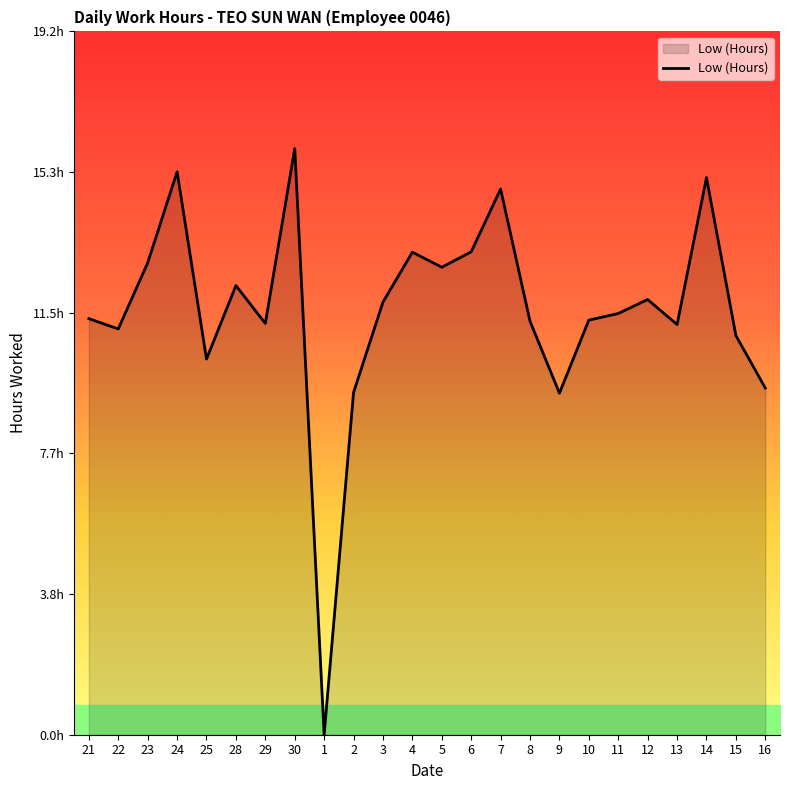

What value does the data have at 12?

11.8